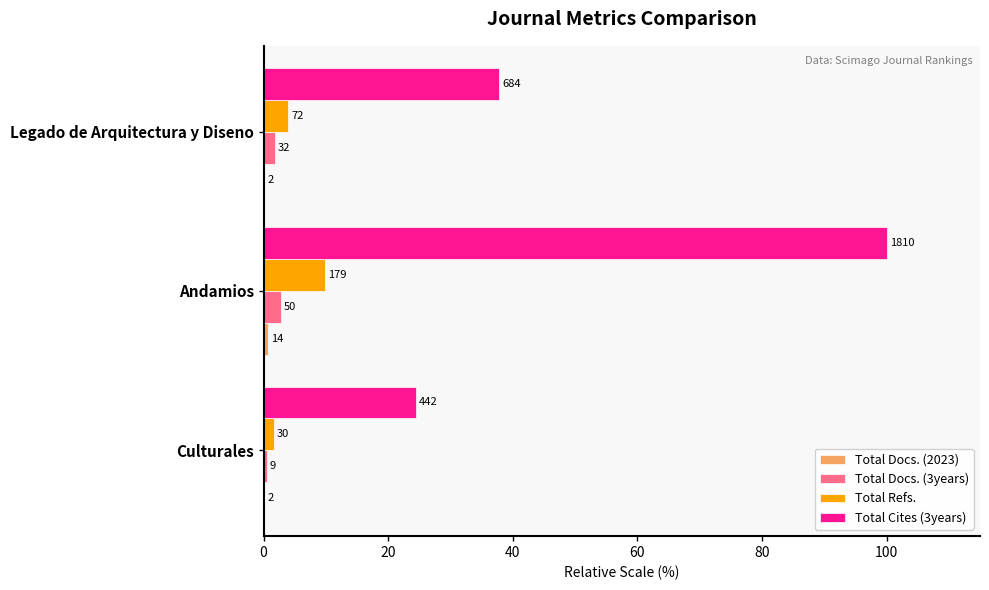

Count the number of data series in this chart.

4